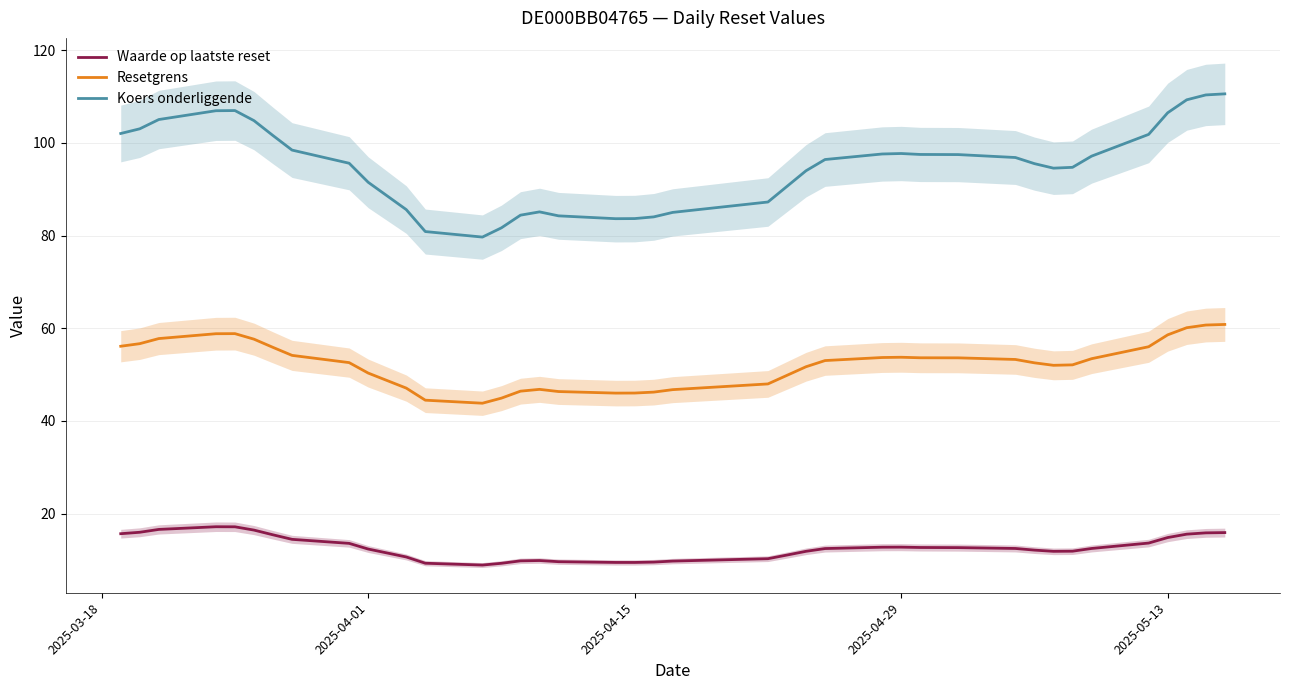

What is the smallest value displayed?

8.9